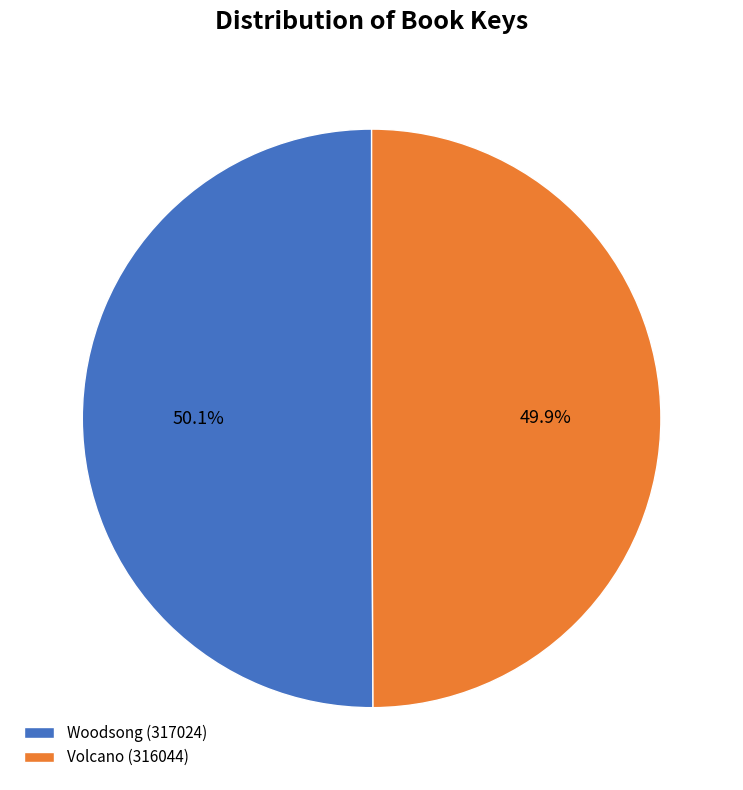

To the nearest percent, what portion does Woodsong (317024) represent?

50%